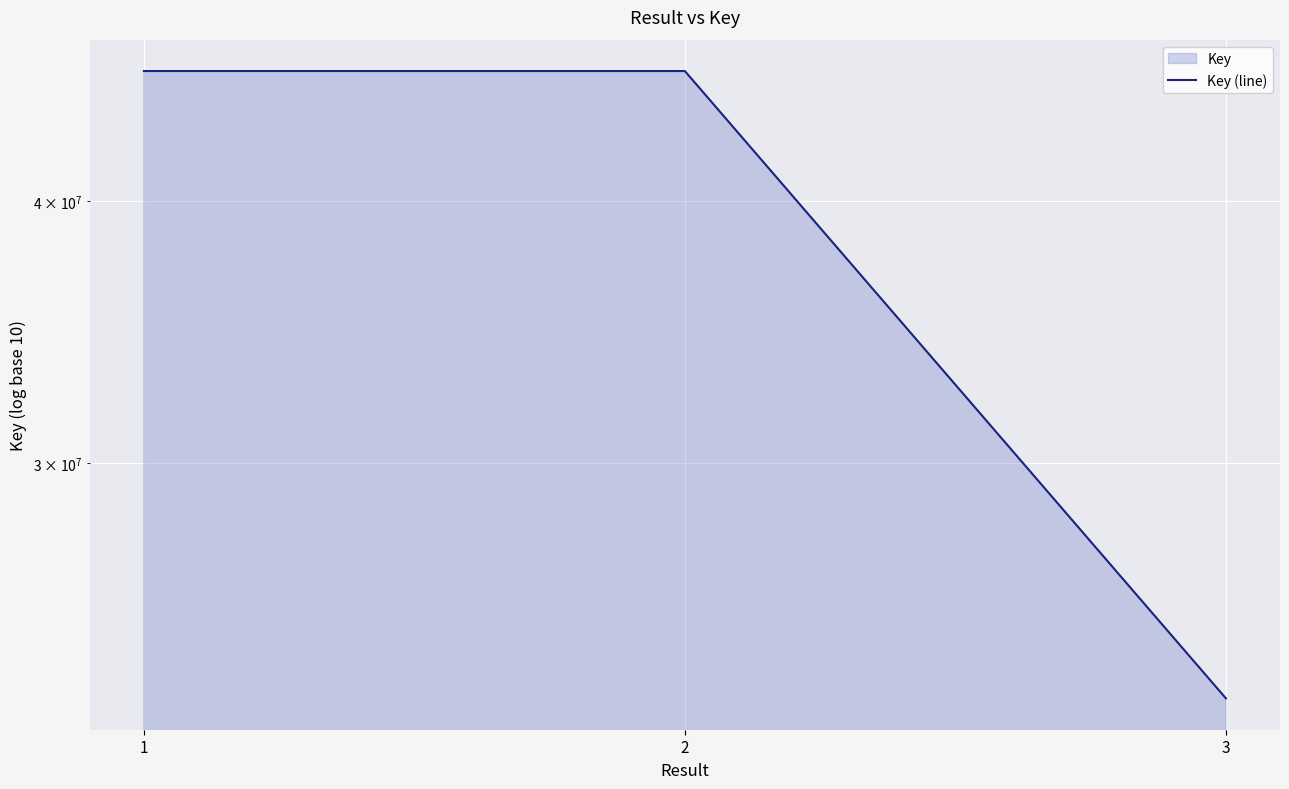

Reading right to left, extract all data points from this chart.

3=23150852	2=46173326	1=46174361